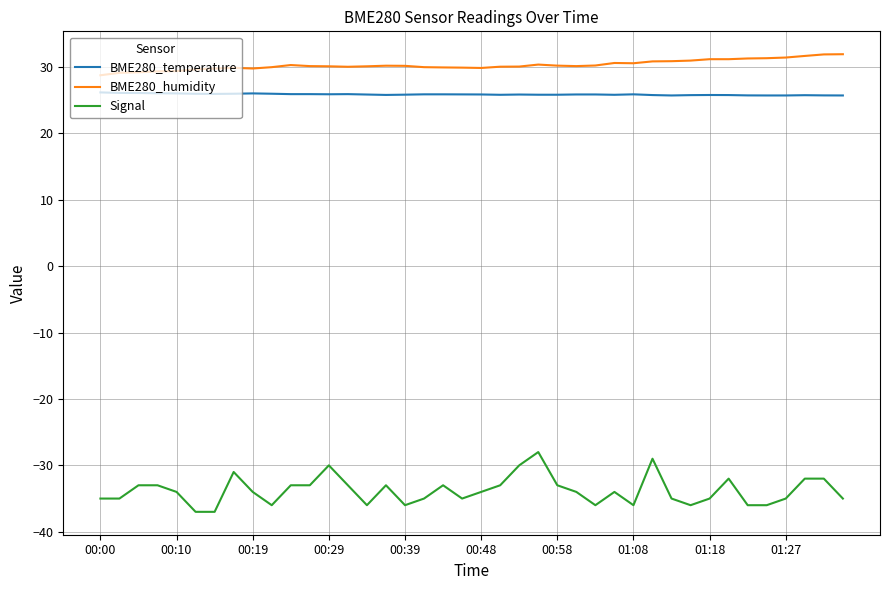

What is the lowest value of the BME280_temperature series?

25.7